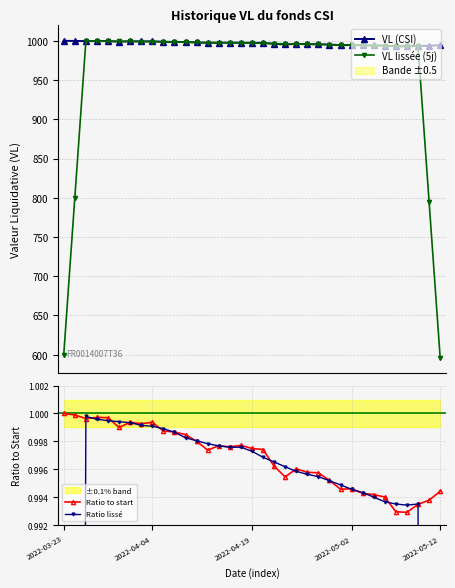

True or false: Ratio to start has more than 1 interior local peaks.

True